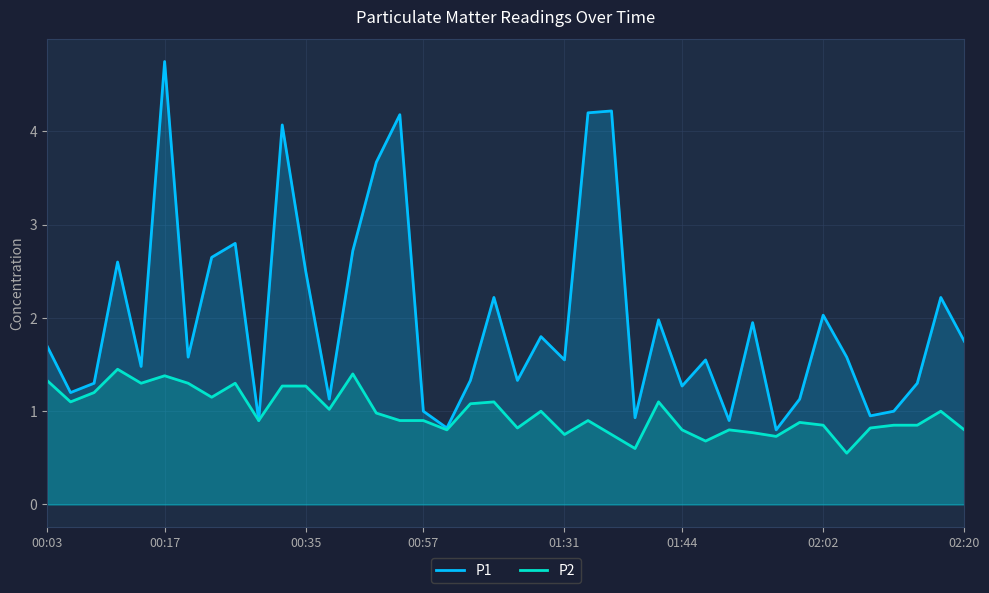

At which category is the sum across all series the highest?

00:17